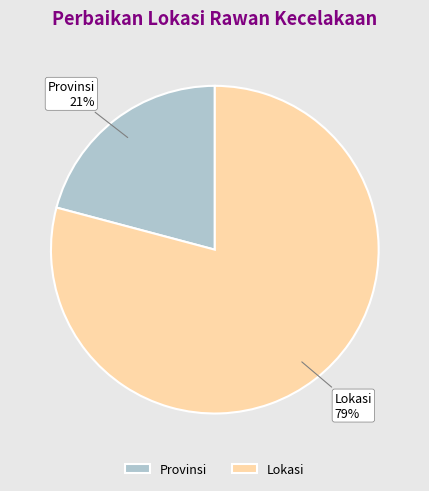

Do Lokasi and Provinsi together represent more than half of the pie?

Yes